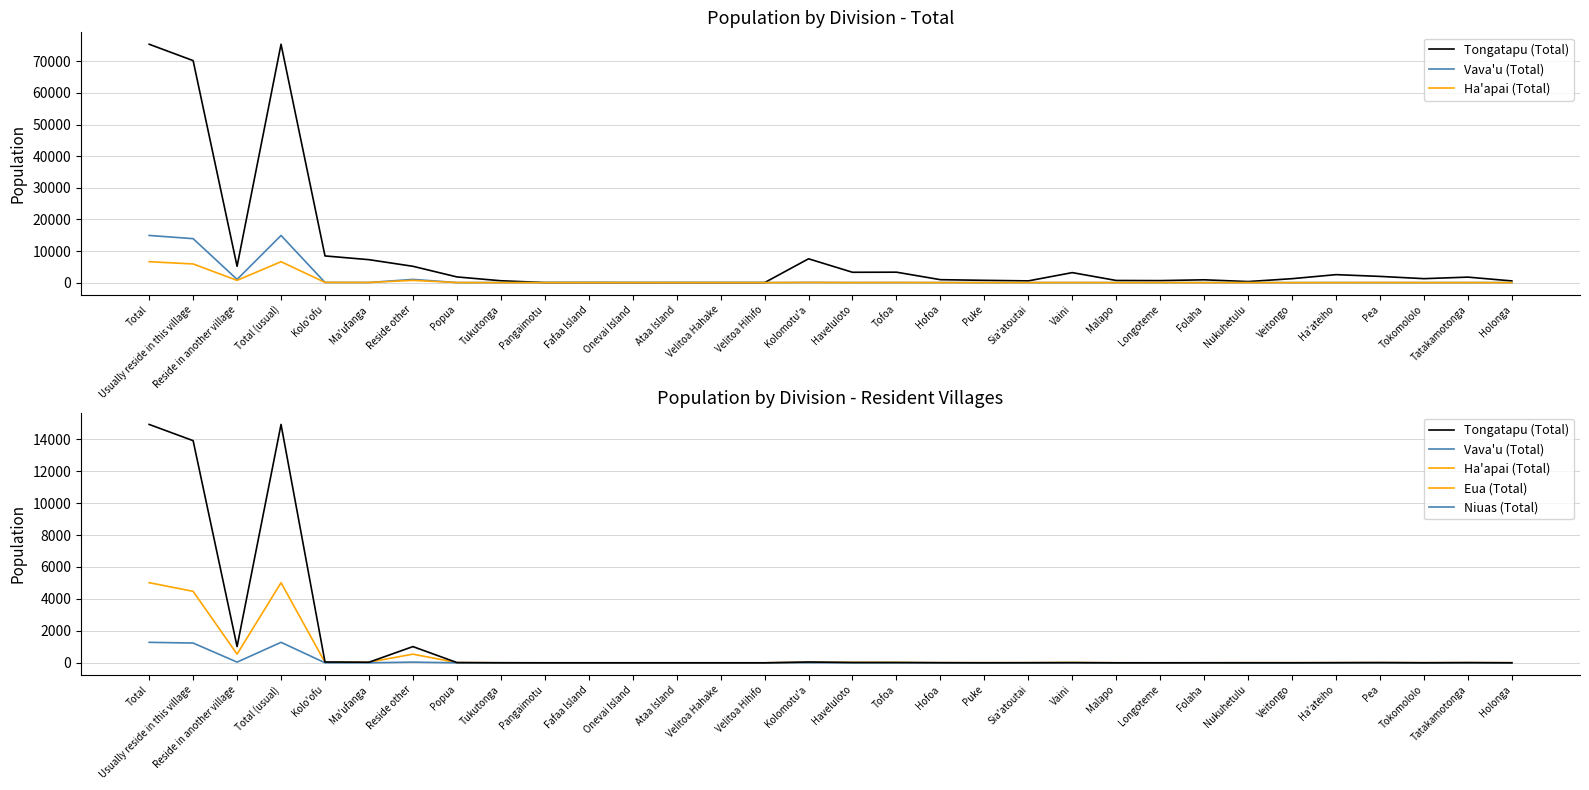

Reading right to left, transcribe all the data shown in this chart.

Tongatapu (Total): Holonga=535	Tatakamotonga=1739	Tokomololo=1253	Pea=1965	Ha'ateiho=2523	Veitongo=1245	Nukuhetulu=336	Folaha=891	Longoteme=636	Malapo=678	Vaini=3165	Sia'atoutai=547	Puke=721	Hofoa=931	Tofoa=3301	Haveluloto=3271	Kolomotu'a=7536	Velitoa Hihifo=0	Velitoa Hahake=0	Ataa Island=3	Onevai Island=0	Fafaa Island=19	Pangaimotu=16	Tukutonga=591	Popua=1803	Reside other=5164	Ma'ufanga=7260	Kolo'ofu=8442	Total (usual)=75416	Reside in another village=5164	Usually reside in this village=70242	Total=75416
Vava'u (Total): Holonga=2	Tatakamotonga=13	Tokomololo=3	Pea=14	Ha'ateiho=8	Veitongo=1	Nukuhetulu=2	Folaha=3	Longoteme=0	Malapo=0	Vaini=11	Sia'atoutai=5	Puke=1	Hofoa=8	Tofoa=20	Haveluloto=21	Kolomotu'a=51	Velitoa Hihifo=0	Velitoa Hahake=0	Ataa Island=0	Onevai Island=0	Fafaa Island=0	Pangaimotu=0	Tukutonga=4	Popua=16	Reside other=1015	Ma'ufanga=36	Kolo'ofu=53	Total (usual)=14922	Reside in another village=1015	Usually reside in this village=13907	Total=14922
Ha'apai (Total): Holonga=0	Tatakamotonga=11	Tokomololo=7	Pea=20	Ha'ateiho=9	Veitongo=5	Nukuhetulu=0	Folaha=2	Longoteme=11	Malapo=1	Vaini=25	Sia'atoutai=9	Puke=9	Hofoa=8	Tofoa=36	Haveluloto=10	Kolomotu'a=52	Velitoa Hihifo=0	Velitoa Hahake=0	Ataa Island=0	Onevai Island=0	Fafaa Island=0	Pangaimotu=0	Tukutonga=0	Popua=20	Reside other=712	Ma'ufanga=43	Kolo'ofu=70	Total (usual)=6616	Reside in another village=712	Usually reside in this village=5904	Total=6616
Eua (Total): Holonga=4	Tatakamotonga=9	Tokomololo=7	Pea=12	Ha'ateiho=7	Veitongo=7	Nukuhetulu=5	Folaha=0	Longoteme=0	Malapo=3	Vaini=19	Sia'atoutai=10	Puke=8	Hofoa=5	Tofoa=23	Haveluloto=26	Kolomotu'a=34	Velitoa Hihifo=0	Velitoa Hahake=0	Ataa Island=0	Onevai Island=0	Fafaa Island=0	Pangaimotu=0	Tukutonga=0	Popua=14	Reside other=542	Ma'ufanga=39	Kolo'ofu=28	Total (usual)=5016	Reside in another village=542	Usually reside in this village=4474	Total=5016
Niuas (Total): Holonga=0	Tatakamotonga=0	Tokomololo=0	Pea=3	Ha'ateiho=2	Veitongo=0	Nukuhetulu=0	Folaha=0	Longoteme=0	Malapo=0	Vaini=1	Sia'atoutai=0	Puke=0	Hofoa=0	Tofoa=0	Haveluloto=0	Kolomotu'a=6	Velitoa Hihifo=0	Velitoa Hahake=0	Ataa Island=0	Onevai Island=0	Fafaa Island=0	Pangaimotu=0	Tukutonga=0	Popua=0	Reside other=44	Ma'ufanga=1	Kolo'ofu=2	Total (usual)=1282	Reside in another village=44	Usually reside in this village=1238	Total=1282